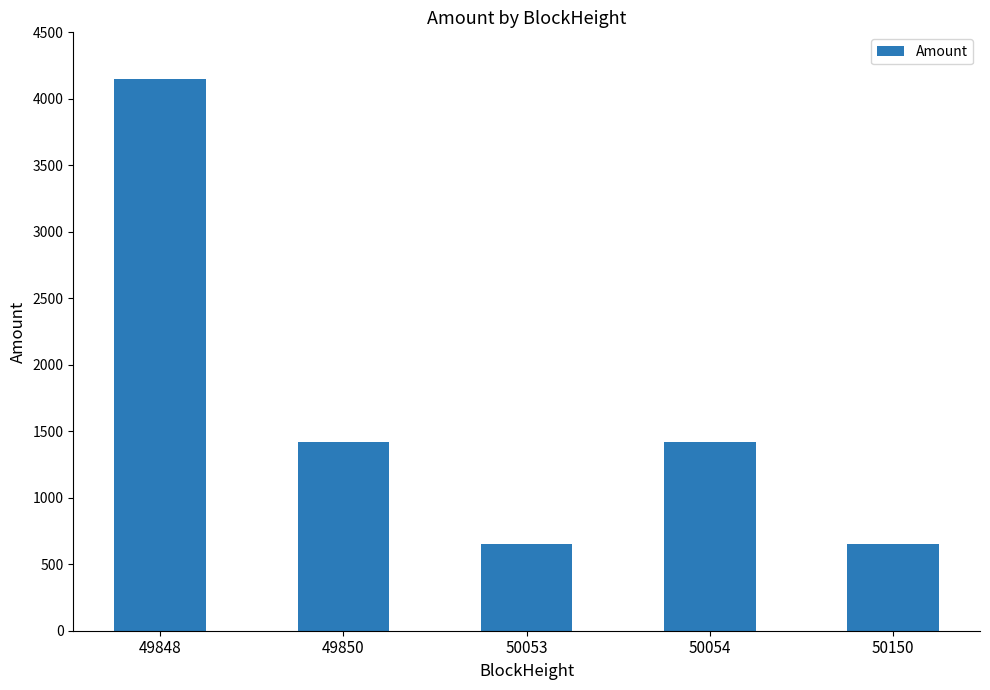

Count the number of values greater than 1420.

3